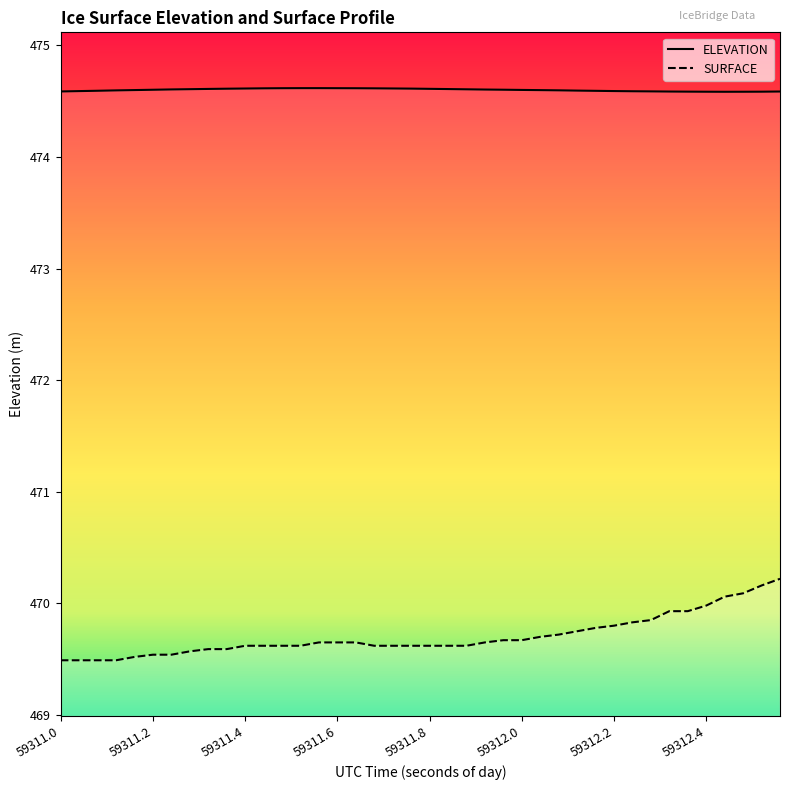

Reading right to left, what are all the values shown in this chart?

ELEVATION: 474.6	474.6	474.6	474.6	474.6	474.6	474.6	474.6	474.6	474.6	474.6	474.6	474.6	474.6	474.6	474.6	474.6	474.6	474.6	474.6	474.6	474.6	474.6	474.6	474.6	474.6	474.6	474.6	474.6	474.6	474.6	474.6	474.6	474.6	474.6	474.6	474.6	474.6	474.6	474.6
SURFACE: 470.2	470.2	470.1	470.1	470.0	469.9	469.9	469.9	469.8	469.8	469.8	469.8	469.7	469.7	469.7	469.7	469.6	469.6	469.6	469.6	469.6	469.6	469.6	469.6	469.6	469.6	469.6	469.6	469.6	469.6	469.6	469.6	469.6	469.5	469.5	469.5	469.5	469.5	469.5	469.5